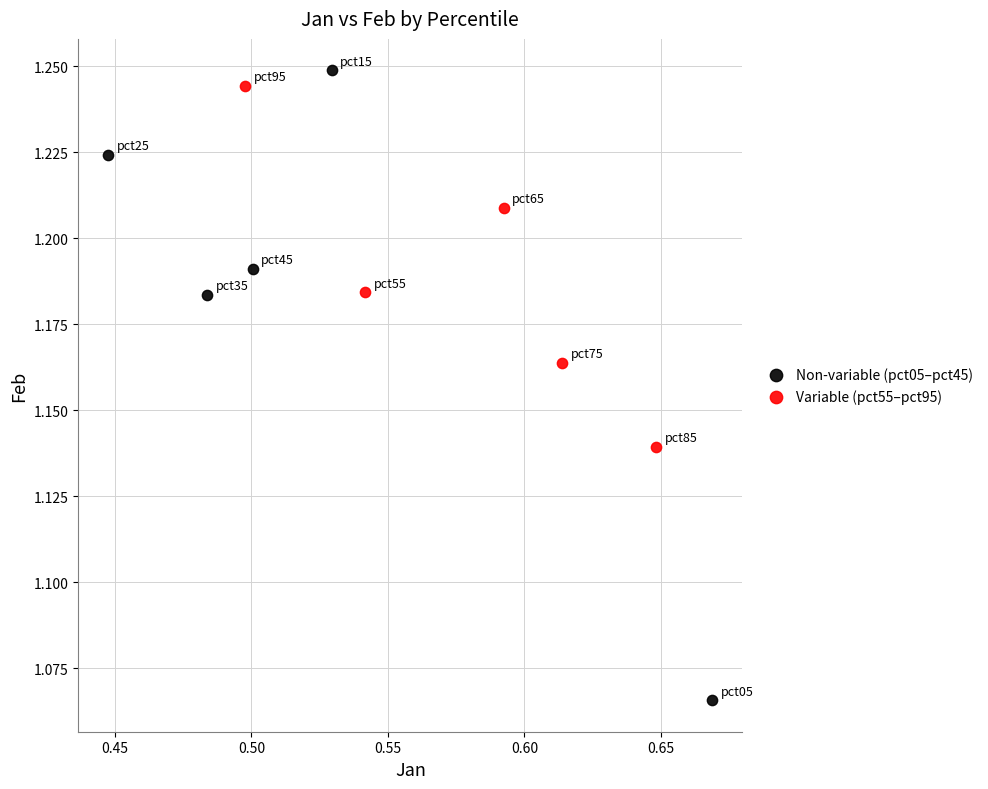

Which series reaches the minimum Y coordinate?

Non-variable (pct05–pct45)